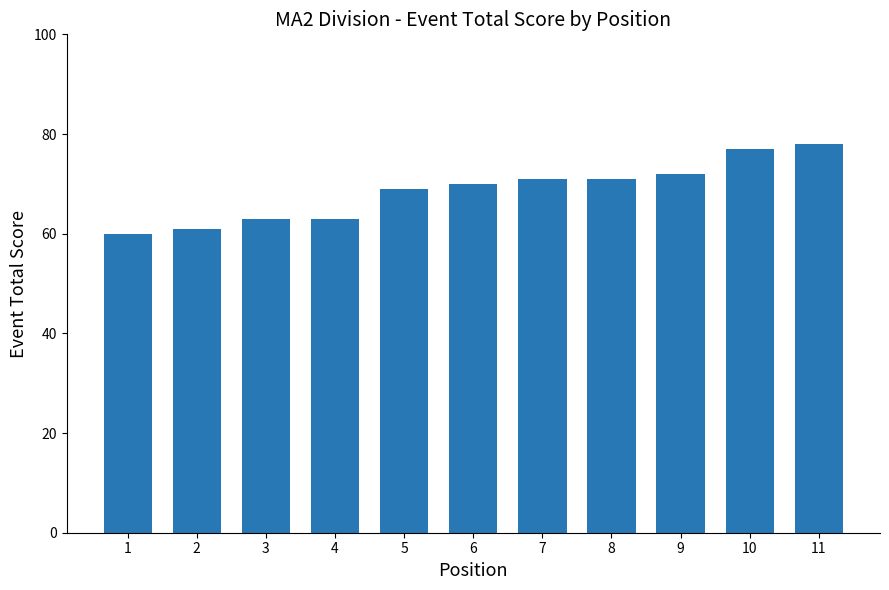

How many bars are there in total?

11